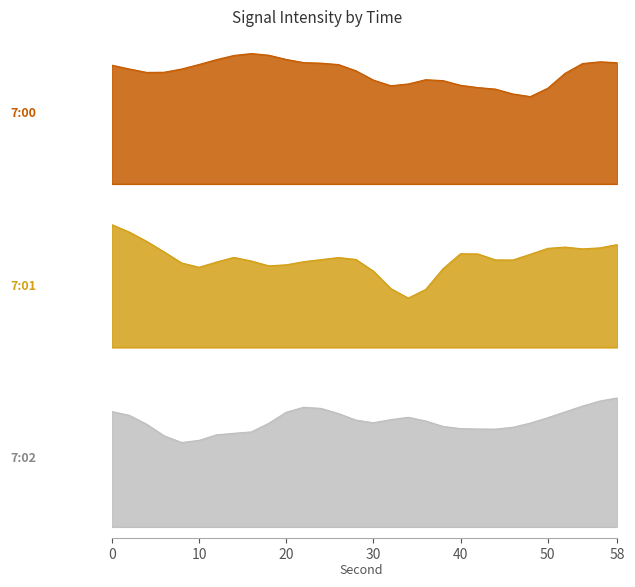

How many times do 7:02 and 7:01 cross each other?

15